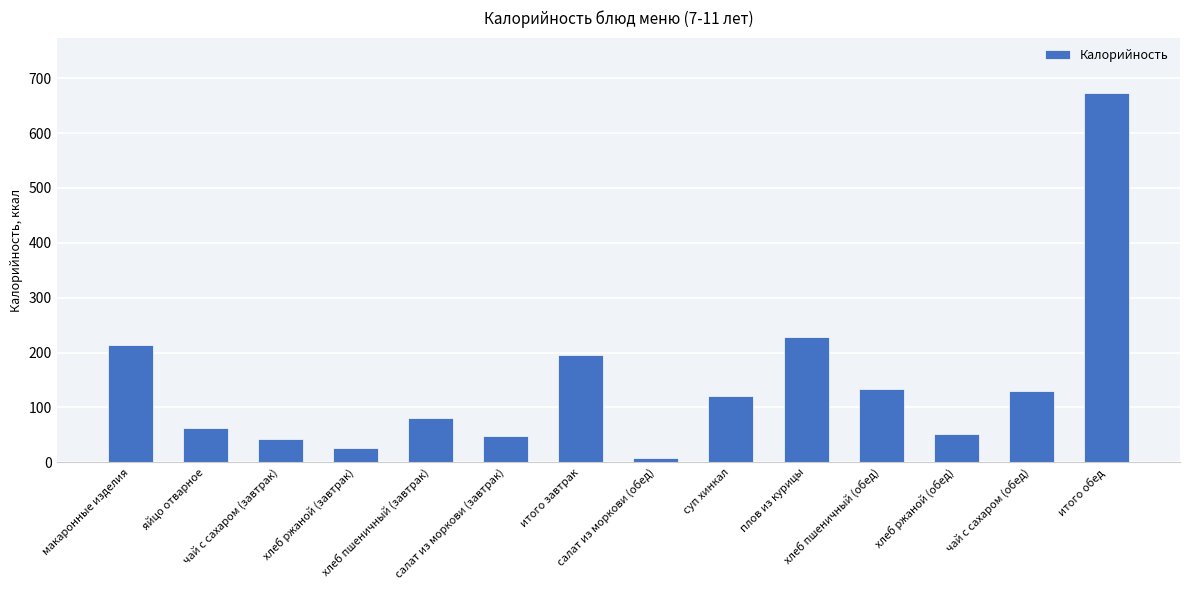

What is the value of the 3rd bar from the left?

43